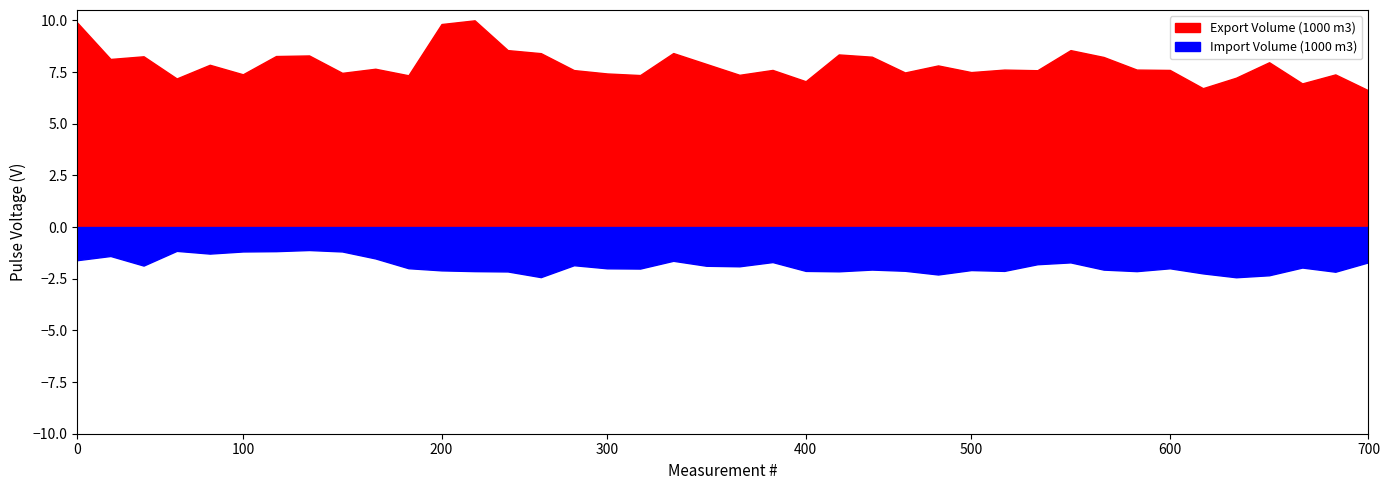

What are all the series names shown in the legend?

Export Volume (1000 m3), Import Volume (1000 m3)